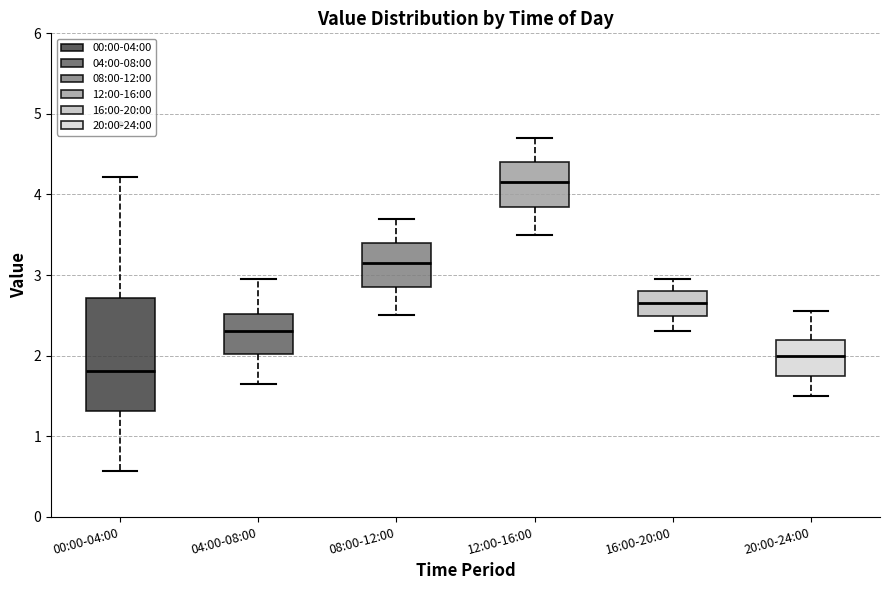

Which box's median line is the highest?

12:00-16:00